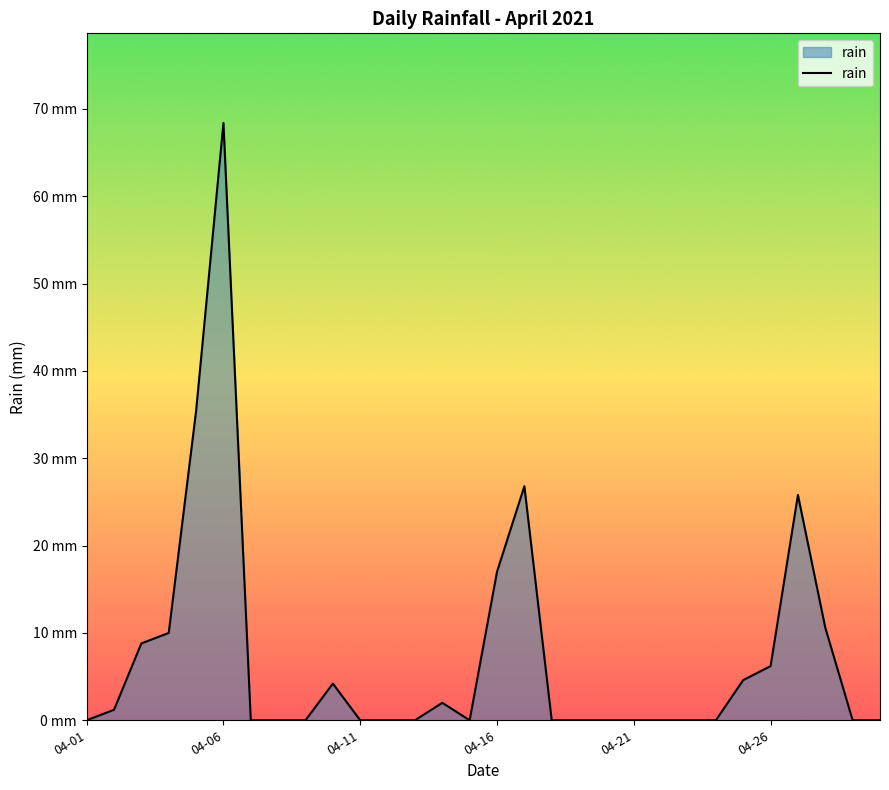

Does the chart display data point markers on the line(s)?

No